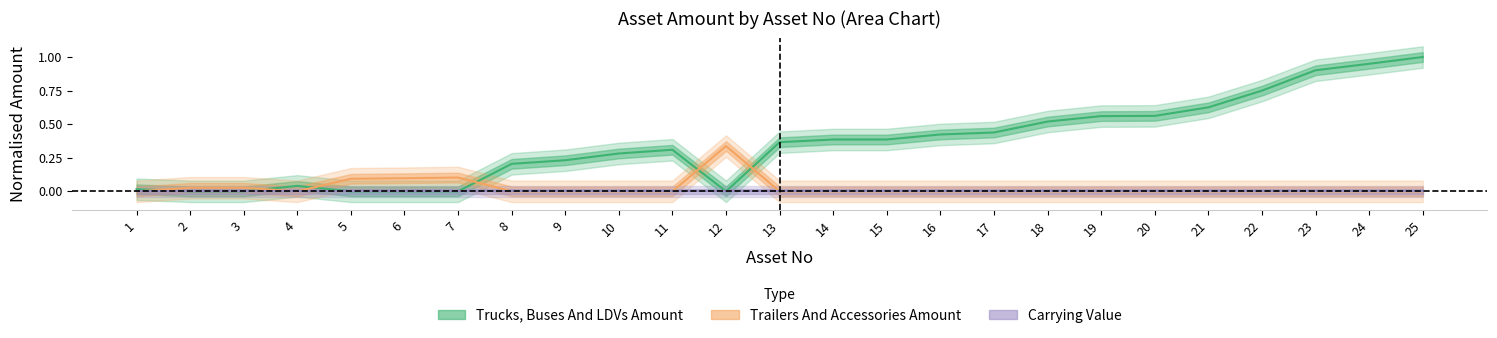

What is the total value across all series at 14?

0.4